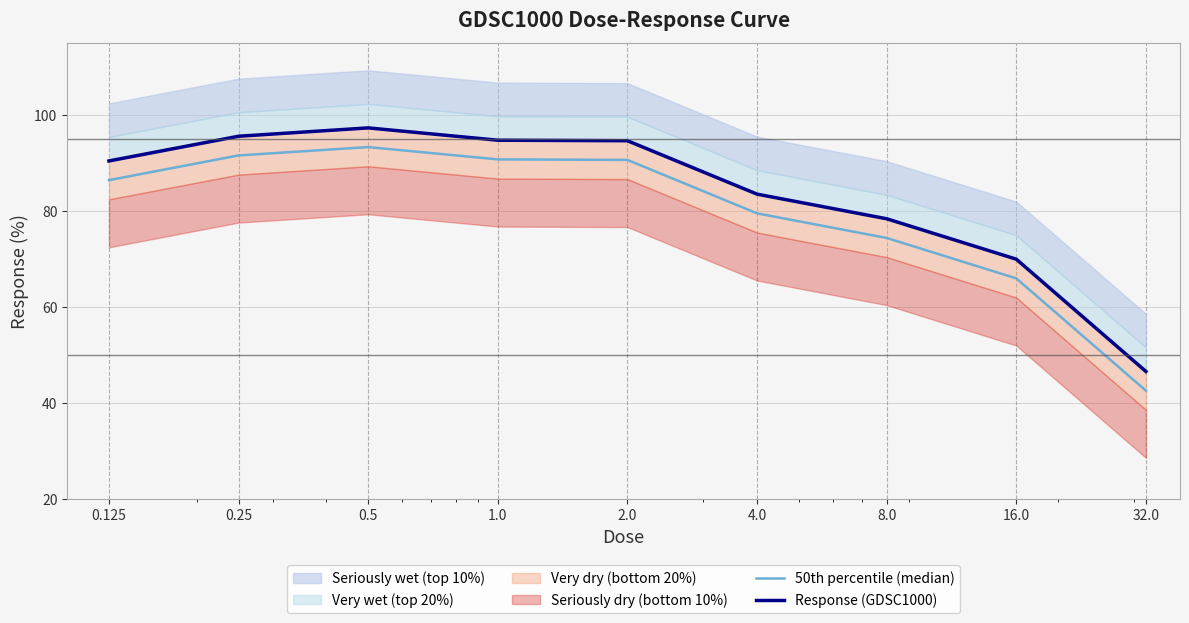

Reading left to right, list all the values displayed in this chart.

50th percentile (median): 86.5	91.7	93.4	90.8	90.7	79.6	74.5	66.0	42.6
Response (GDSC1000): 90.5	95.7	97.4	94.8	94.7	83.6	78.5	70.0	46.6